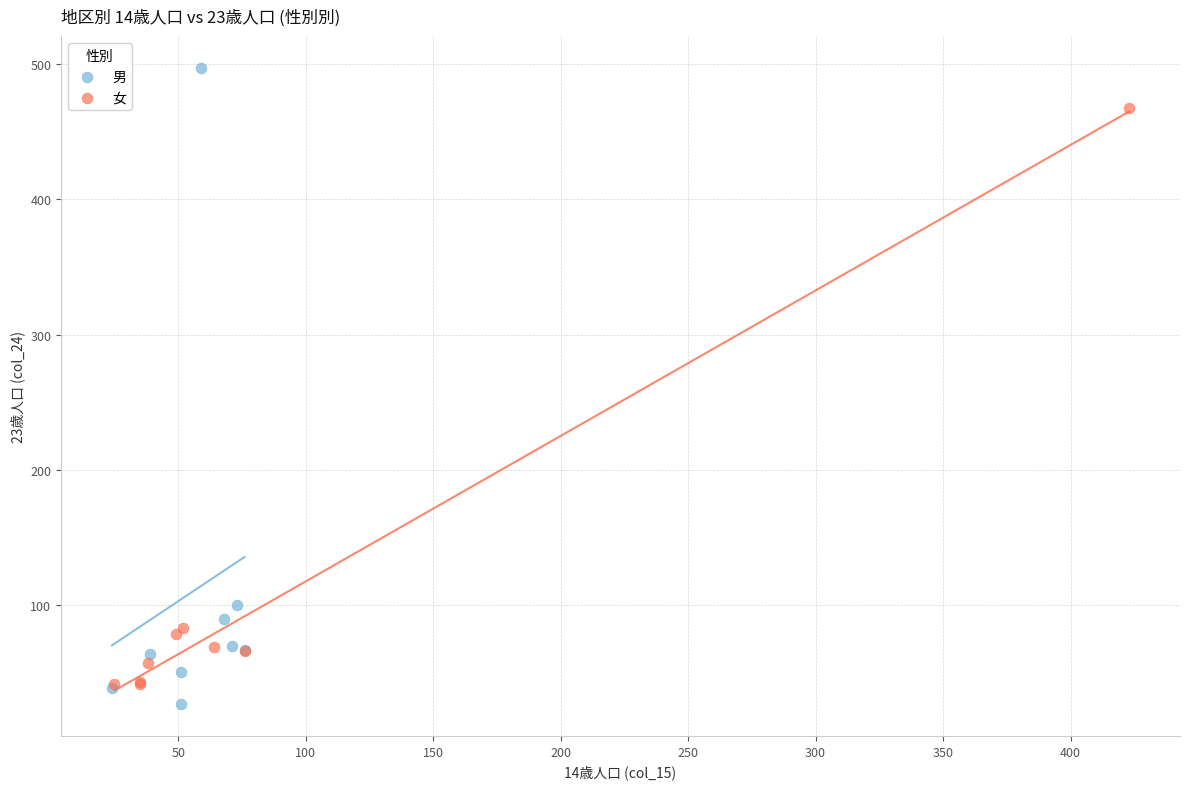

Which series reaches the maximum Y coordinate?

男